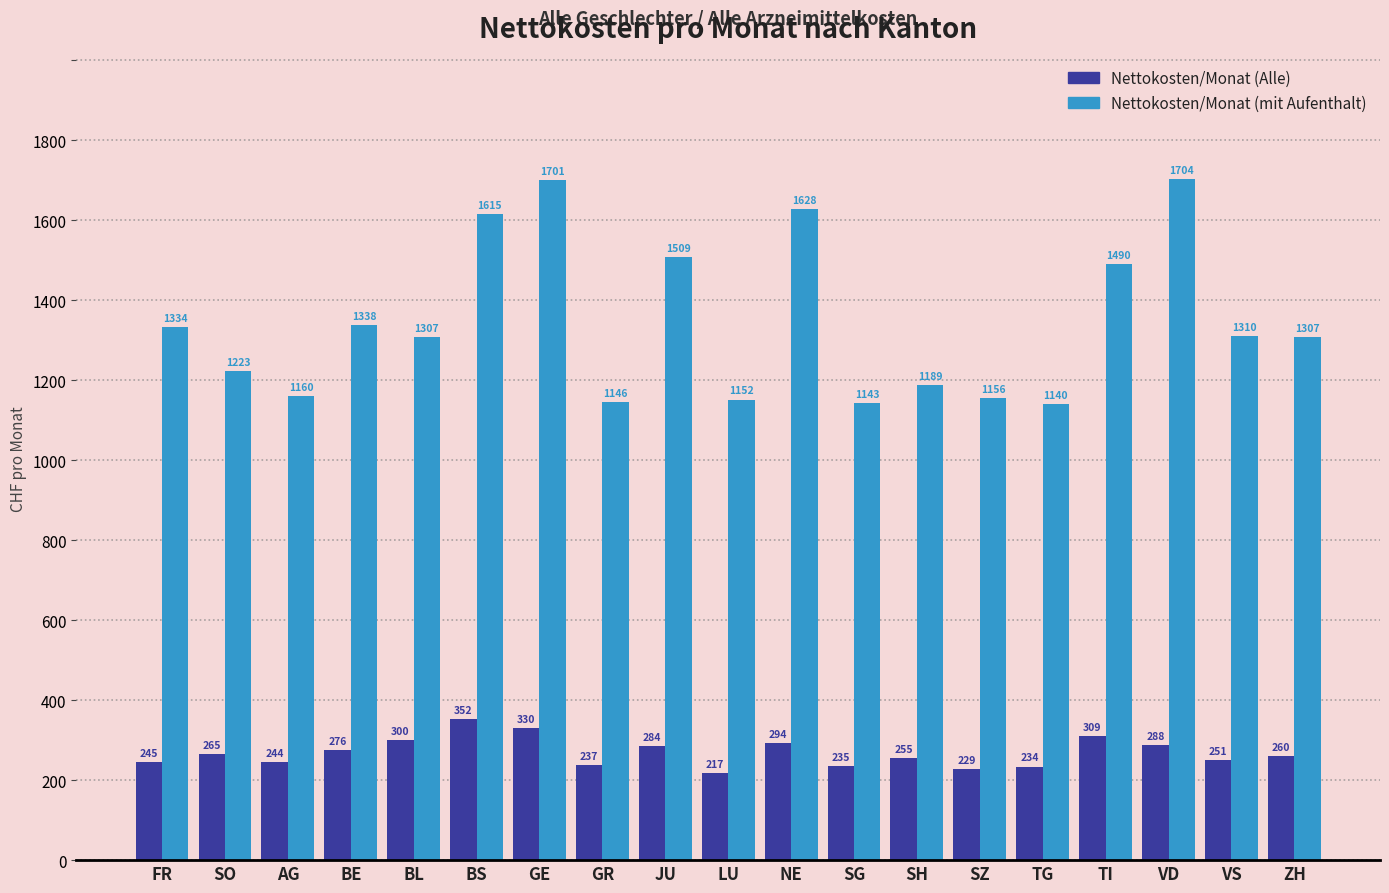

The value of Nettokosten/Monat (Alle) at AG is 365.7. True or false?

False